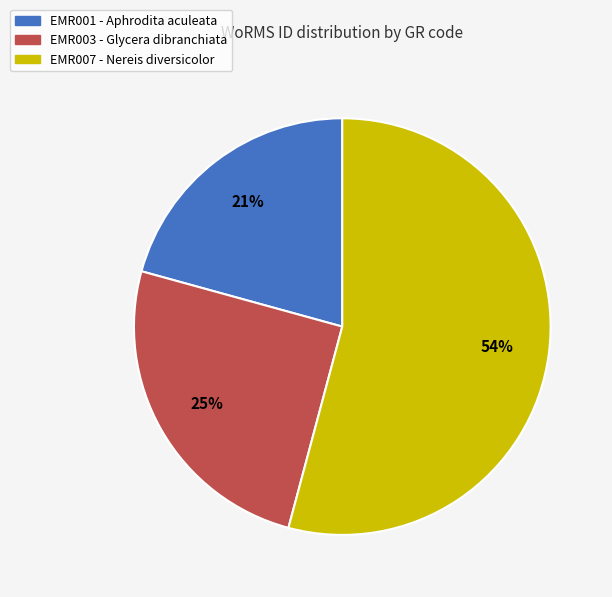

What is the largest slice in the pie chart?

EMR007